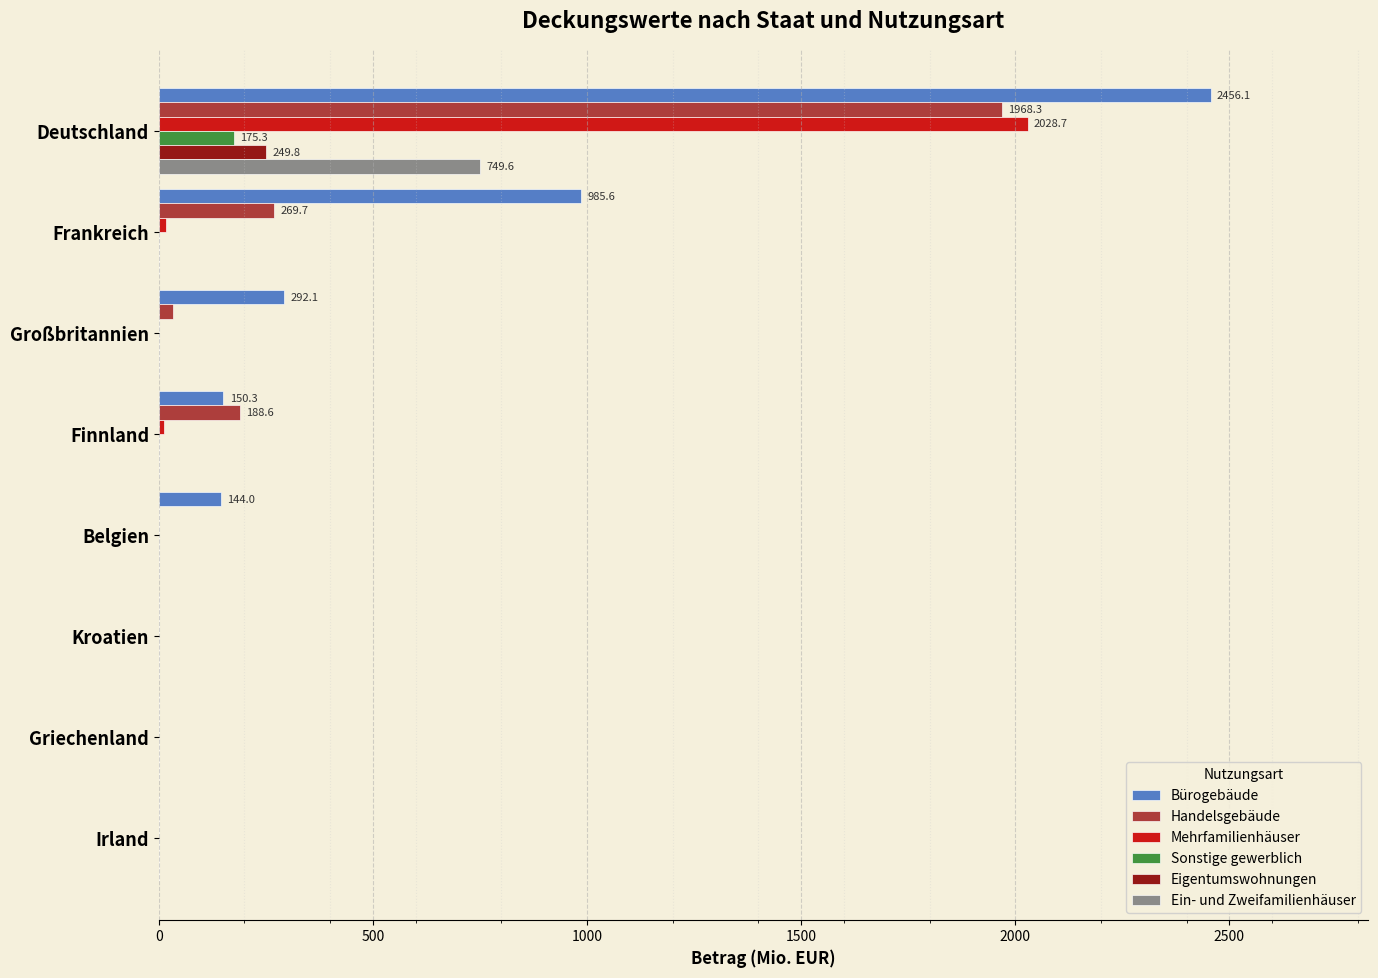

At which label does Eigentumswohnungen reach its peak?

Deutschland